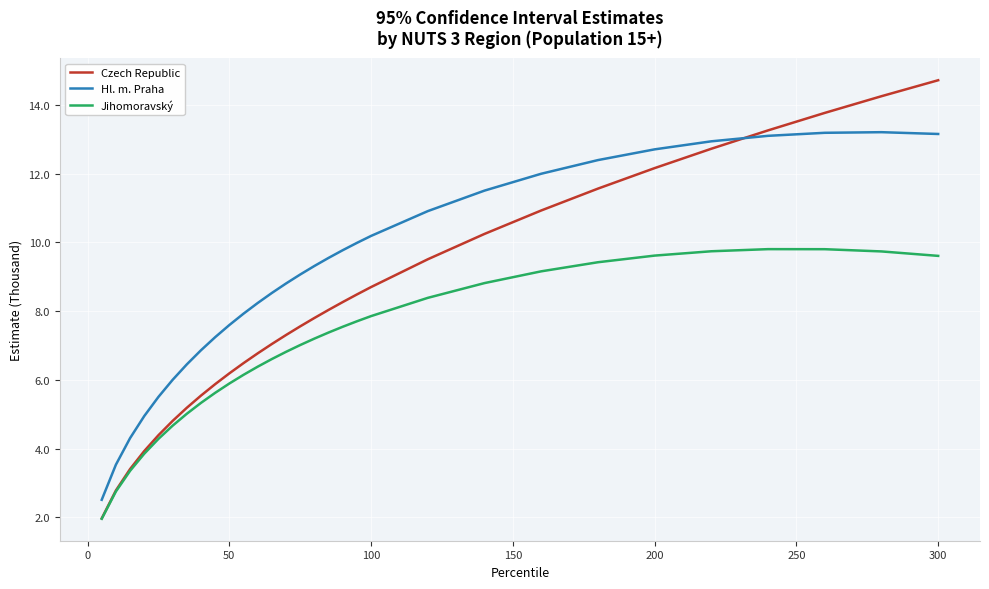

True or false: Hl. m. Praha and Jihomoravský intersect in this chart.

False